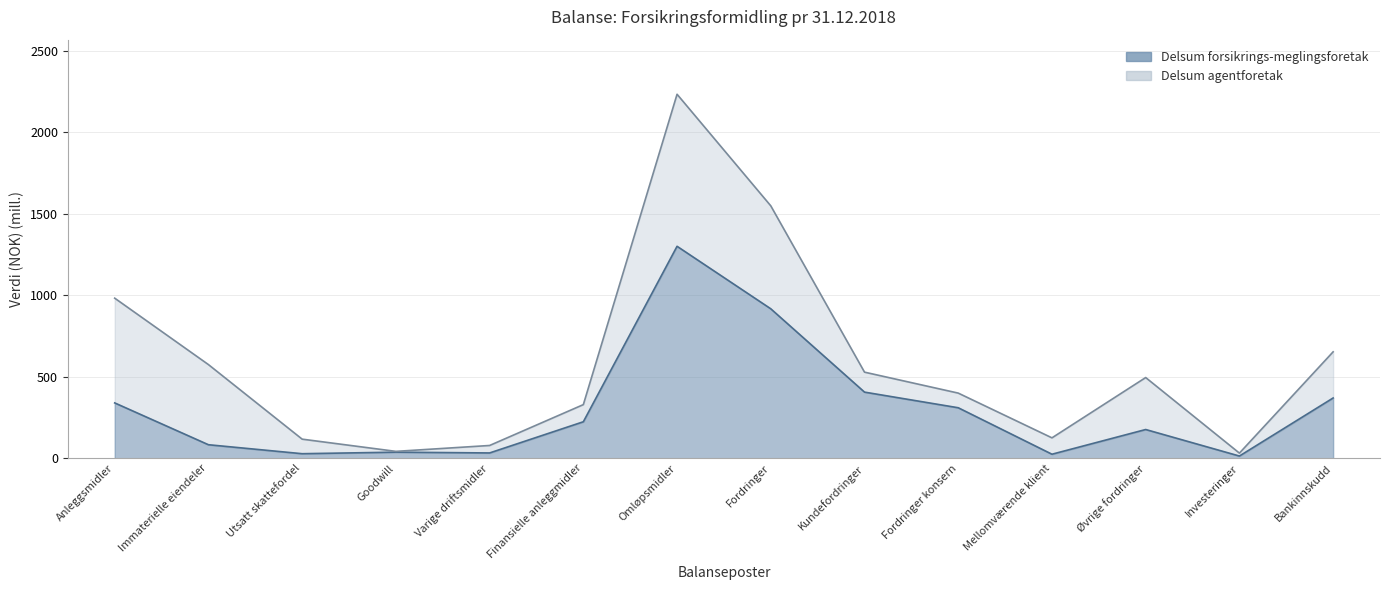

True or false: the data shows 176.5 at Øvrige fordringer.

True